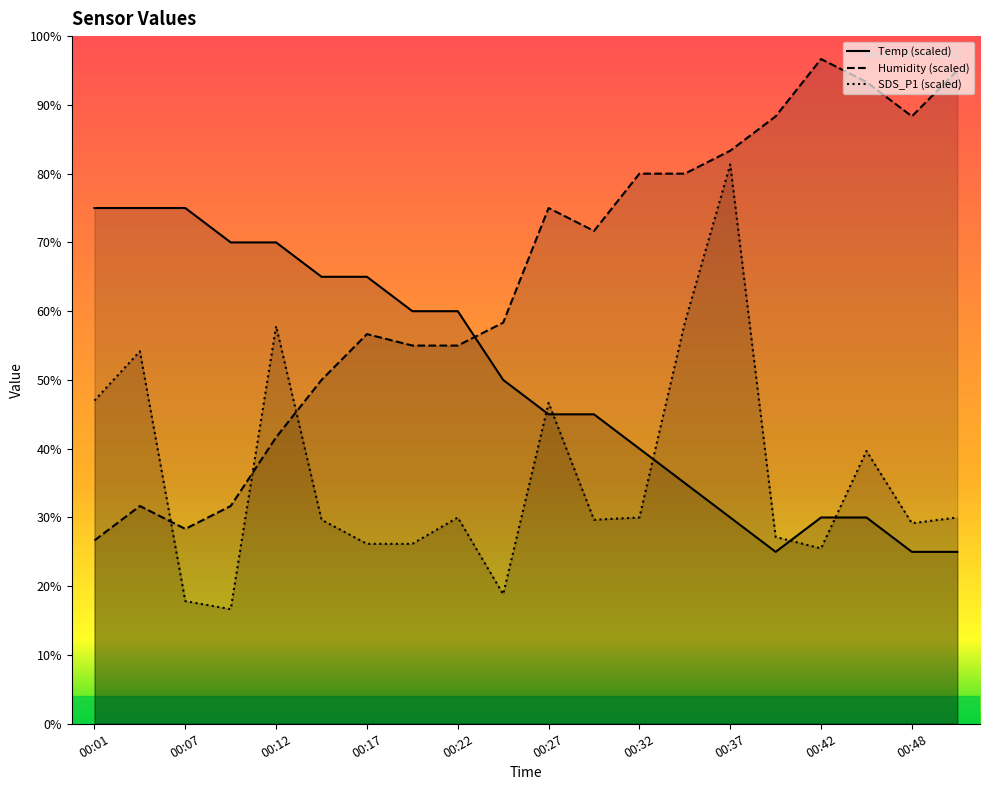

What is the label of the 20th point from the right?

00:01